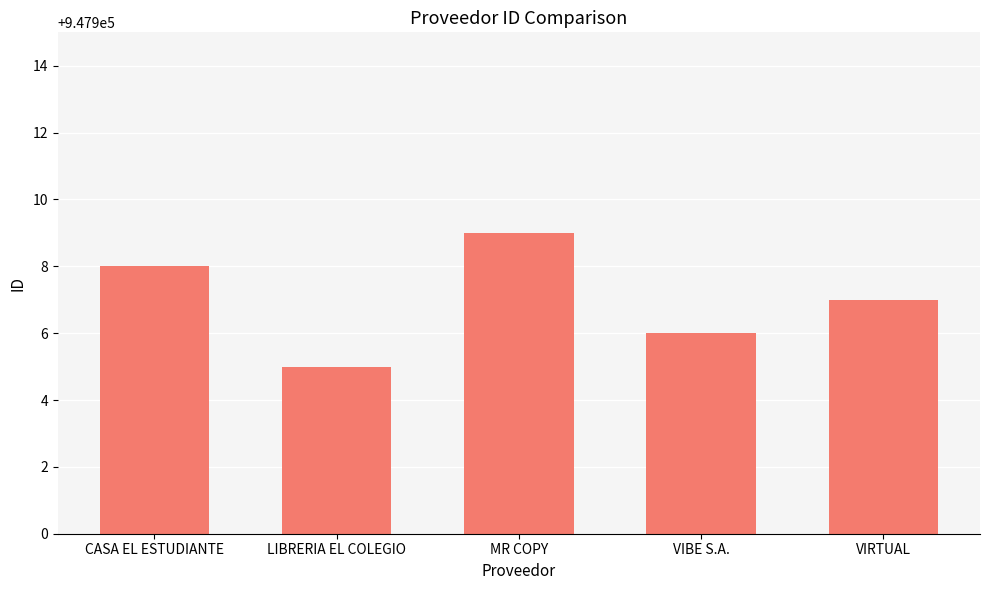

What position from the left is MR COPY?

3